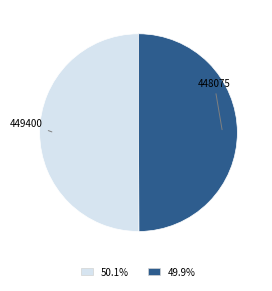

What is the ratio of the value at 448075 to the value at 449400?

1.0